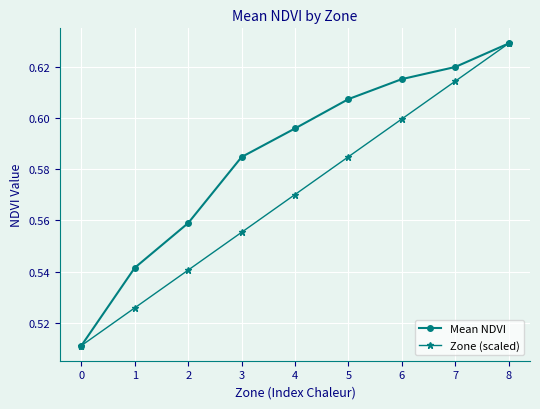

What is the total value across all series at 6?

1.2